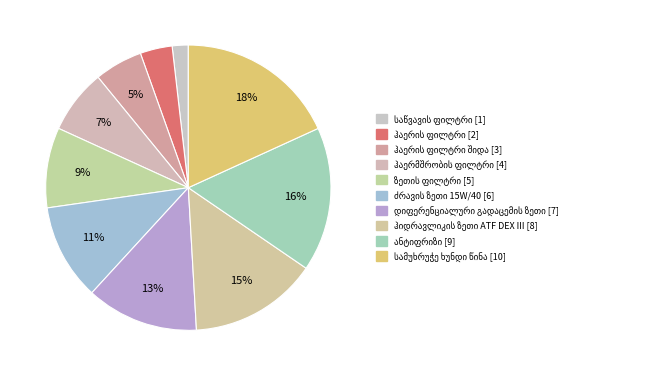

What is the total percentage of ძრავის ზეთი 15W/40 and დიფერენციალური გადაცემის ზეთი?

23.6%